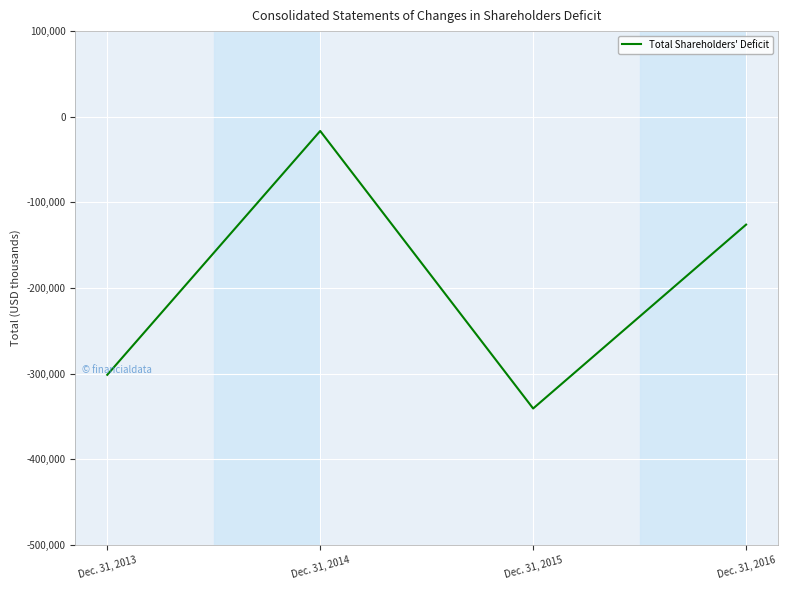

What is the greatest value displayed?

-16565